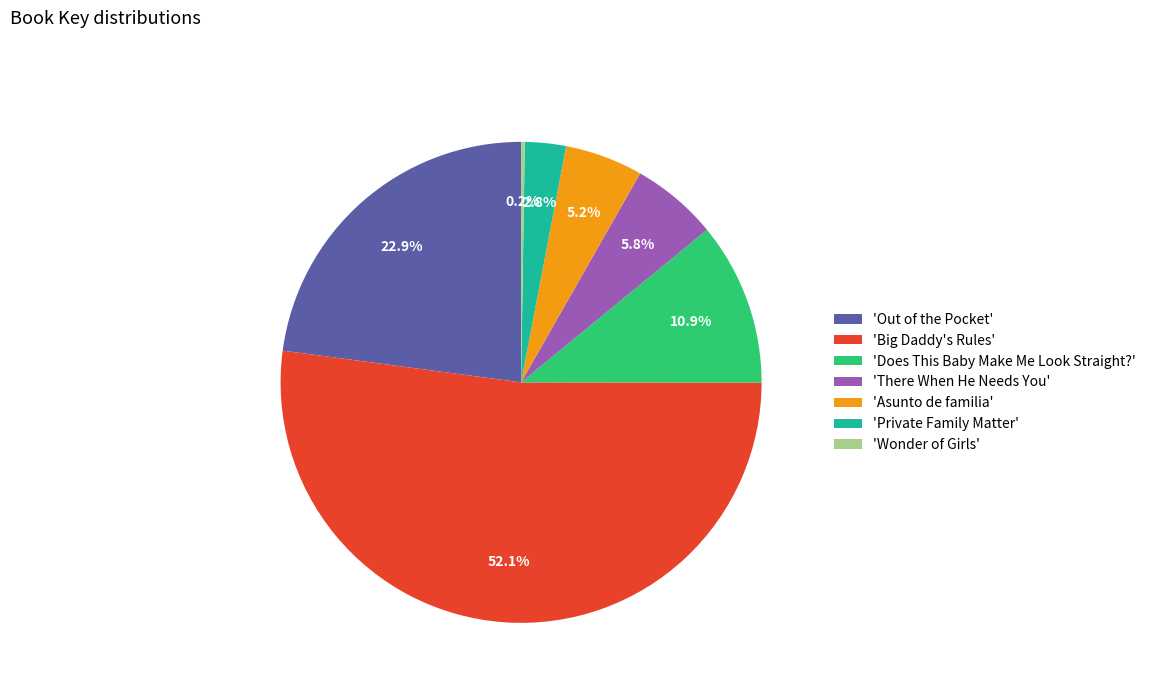

Which slice is the largest?

'Big Daddy's Rules'